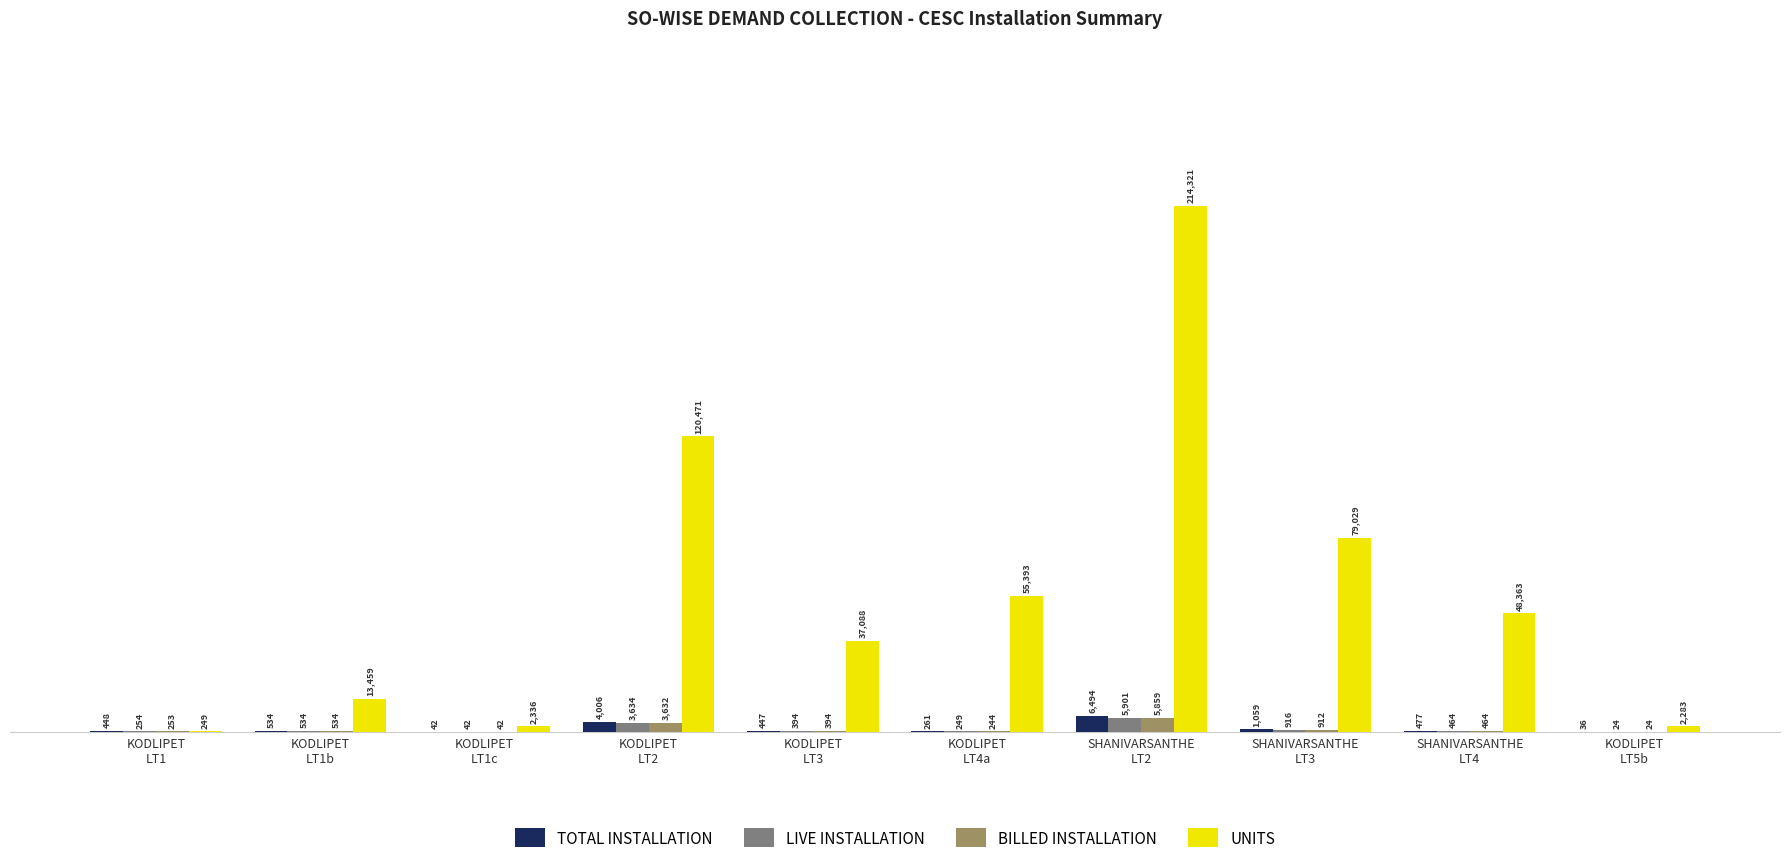

The value of TOTAL INSTALLATION at KODLIPET
LT1 is 448. True or false?

True